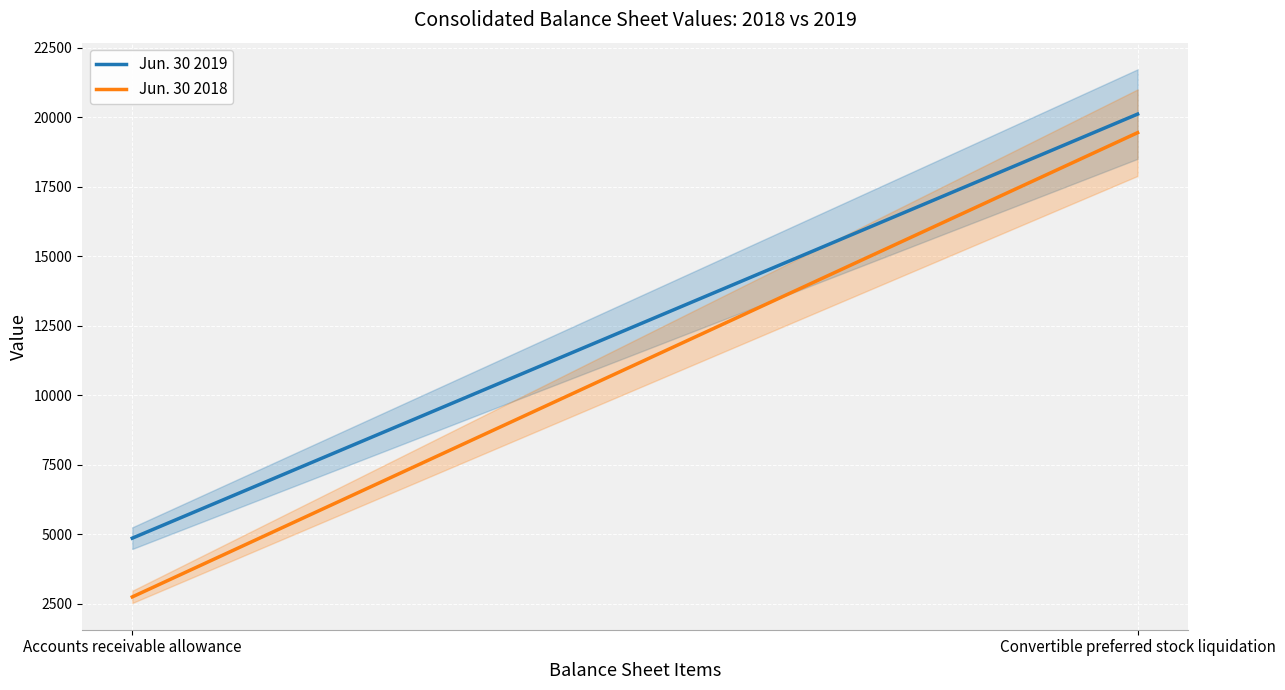

What is the spread (max minus min) of values at Convertible preferred stock liquidation?

668